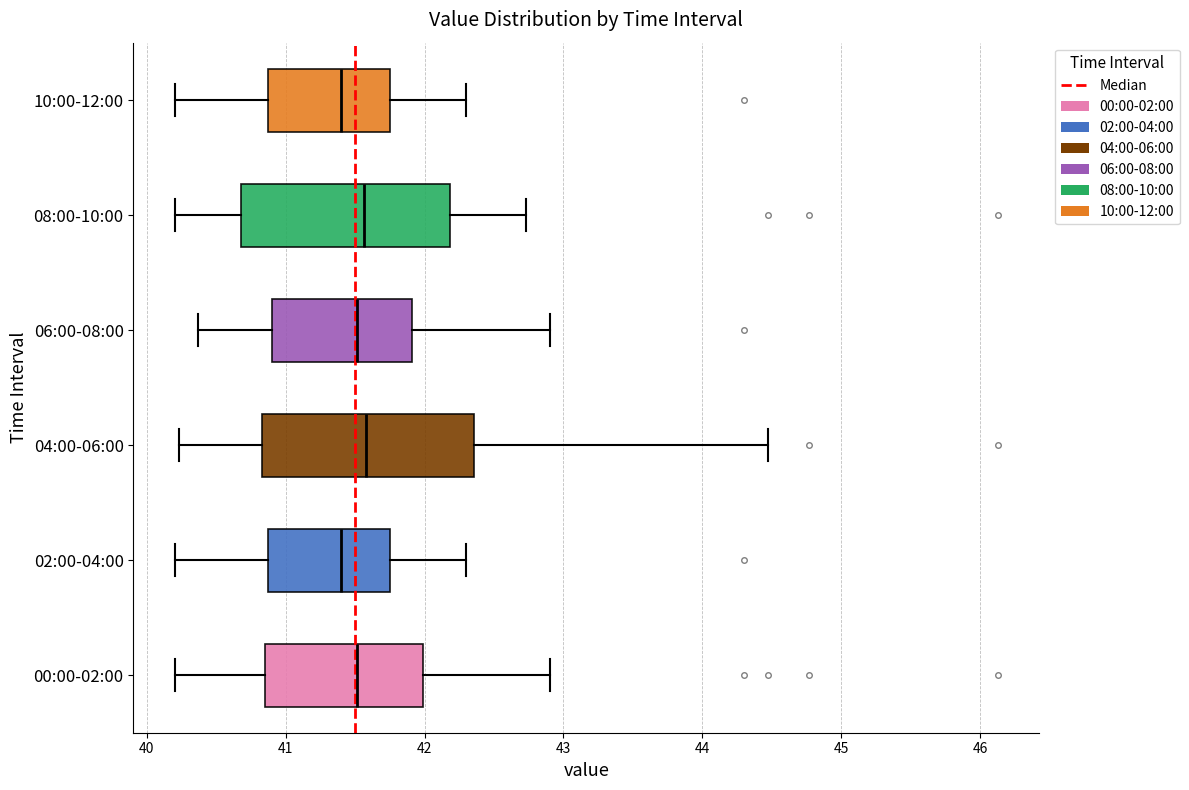

Where does the left whisker of the box for 08:00-10:00 end on the x-axis? The values are not printed on the chart, so give them approximately, as read against the axis.

40.2